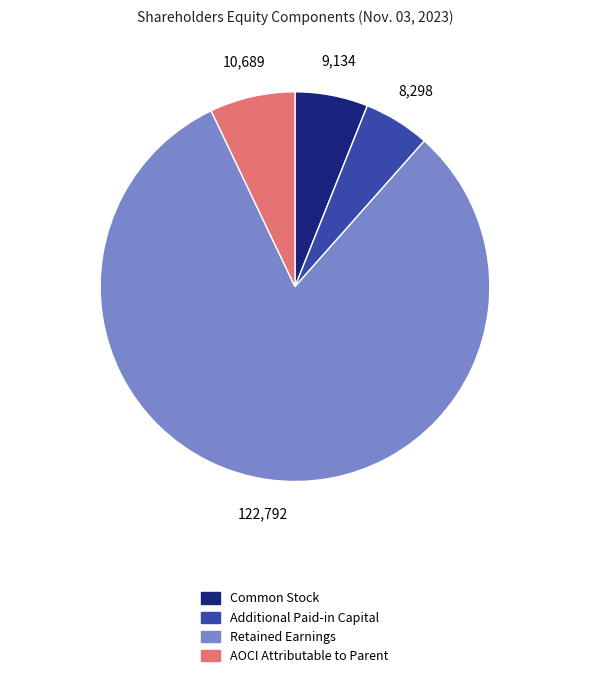

Is it true that Common Stock is 6% of the pie?

True